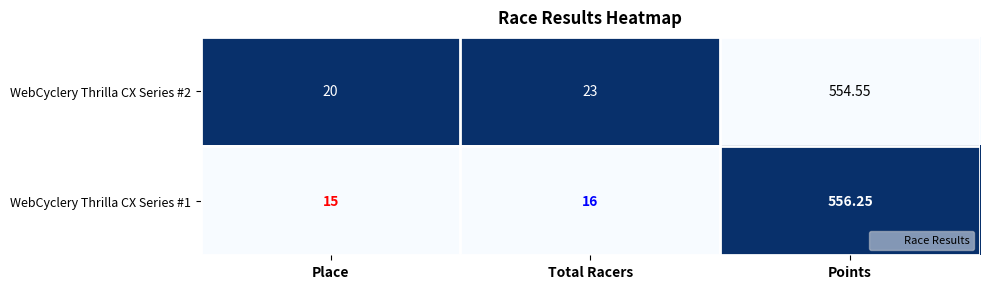

At which category does the chart reach its minimum across all series?

Place